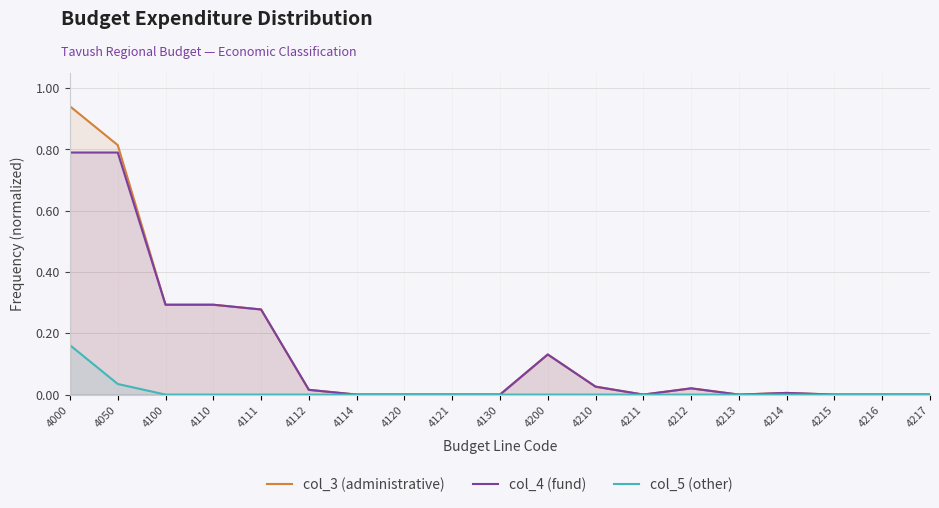

How many lines are shown in the chart?

3